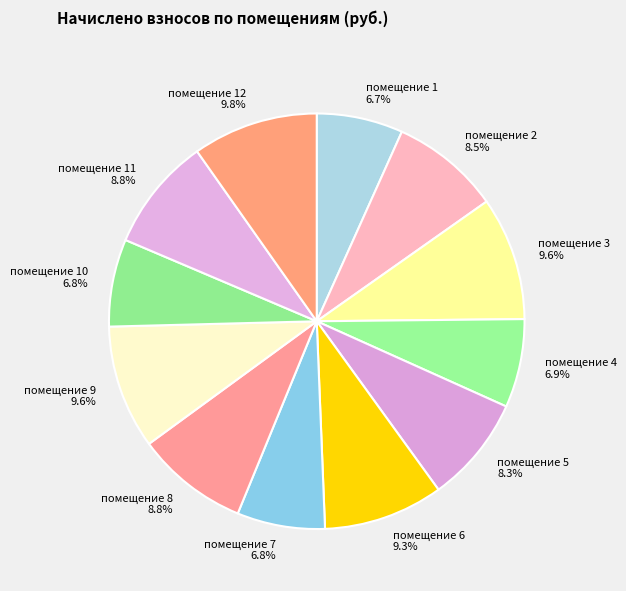

How many slices are in this pie chart?

12